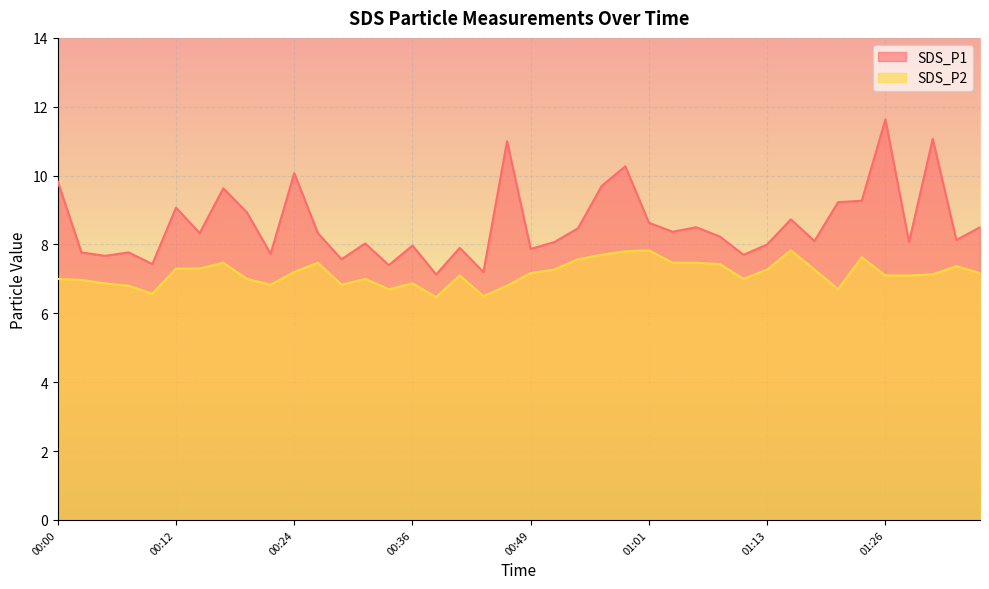

Does the chart display data point markers on the line(s)?

No